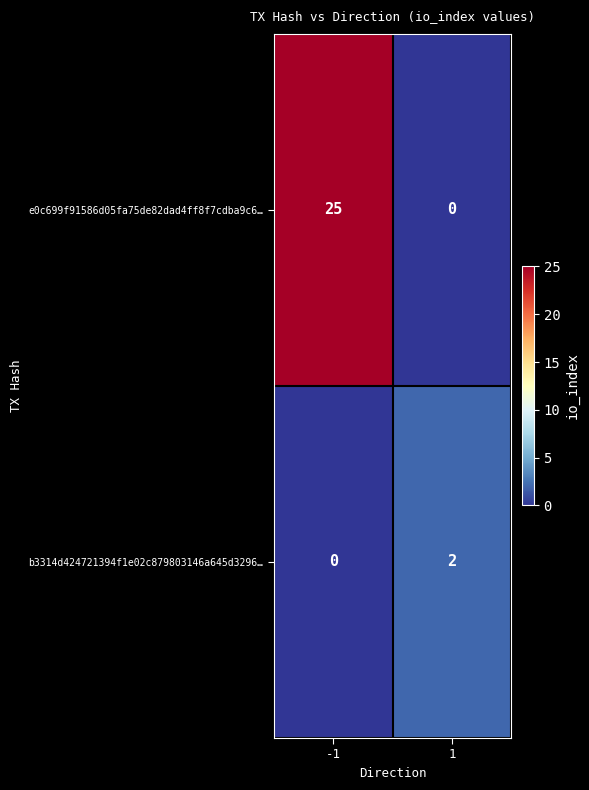

What is the sum of all e0c699f91586d05fa75de82dad4ff8f7cdba9c6… values?

25